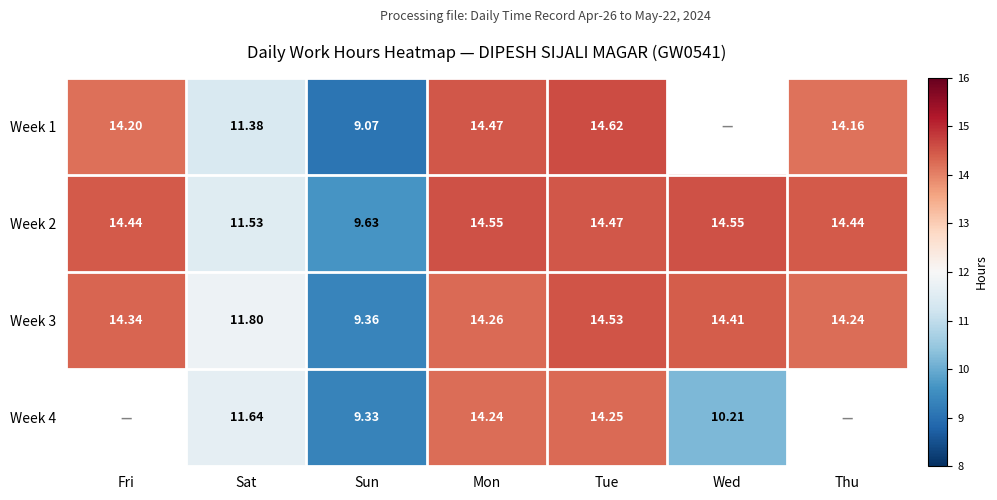

The Week 1 series shows 11.4 at Sat. True or false?

True